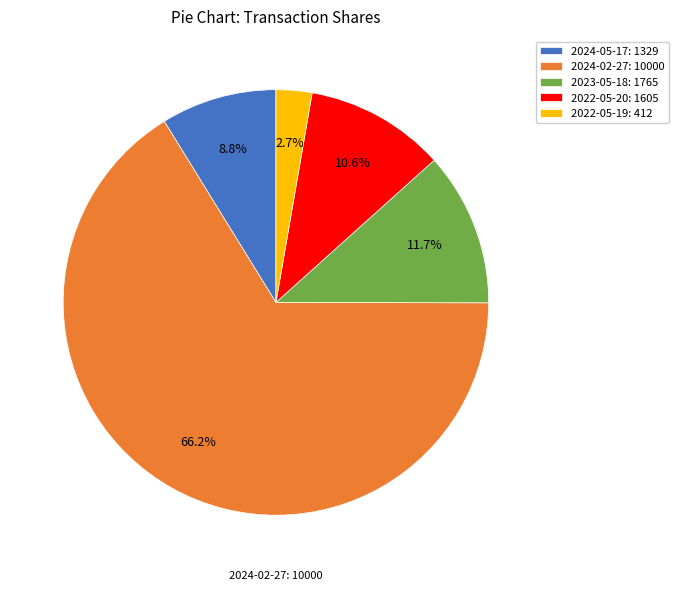

To the nearest percent, what portion does 2023-05-18 represent?

12%